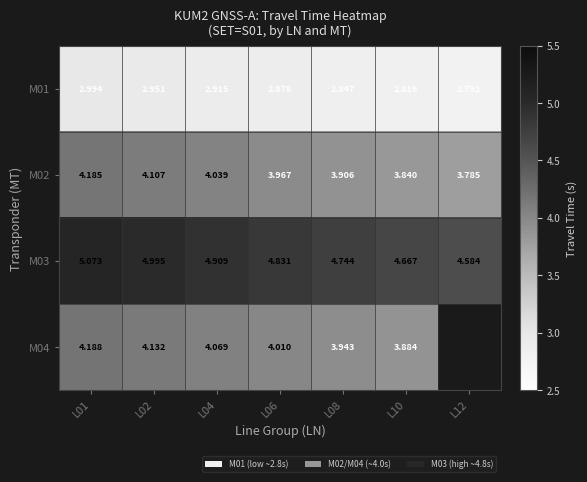

At which label is M03 closest to 4?

L12